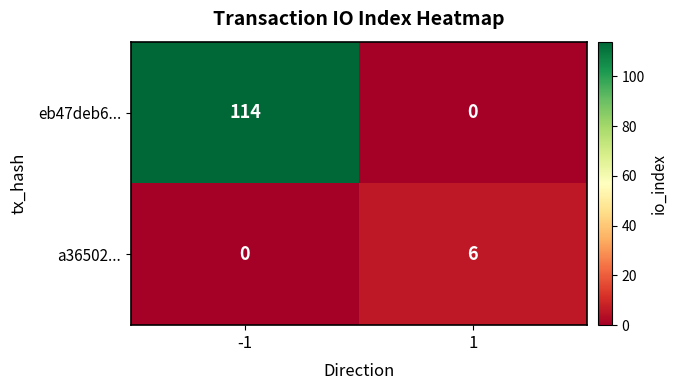

What is the difference between the a36502... values at -1 and 1?

6